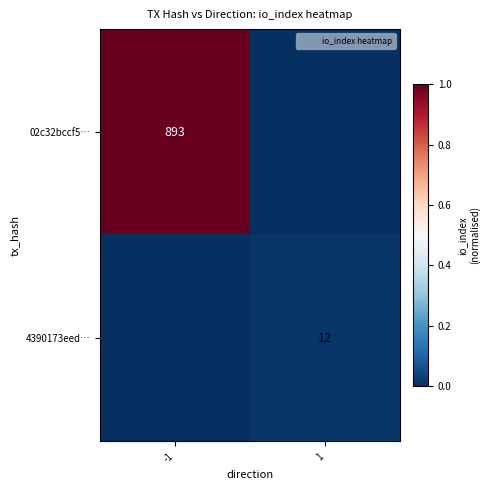

At which label is 02c32bccf5… closest to 0?

1